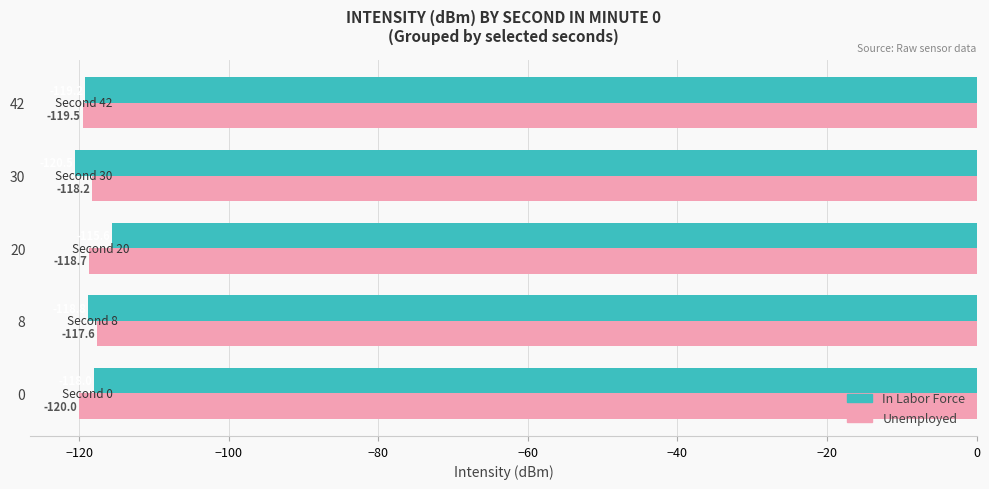

Is it true that In Labor Force equals -118.0 at 0?

True